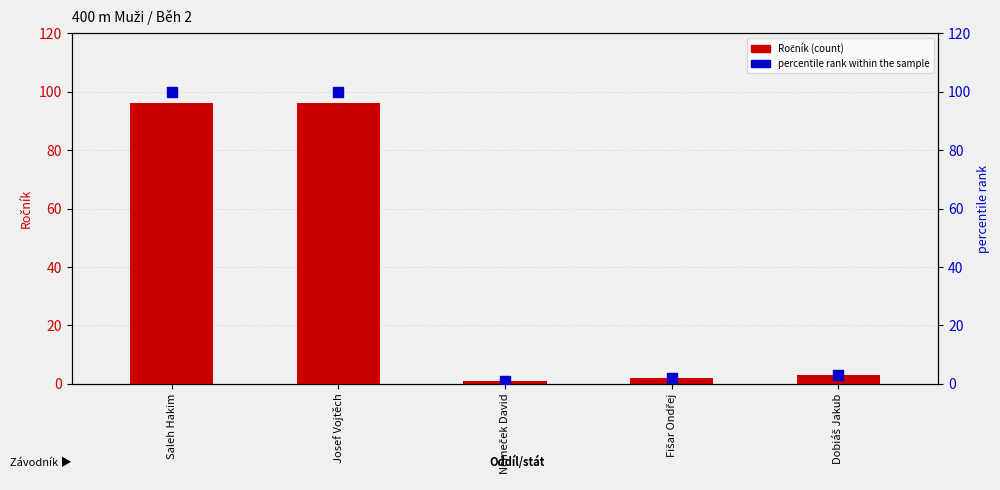

Which series contains the highest Y value?

percentile rank within the sample